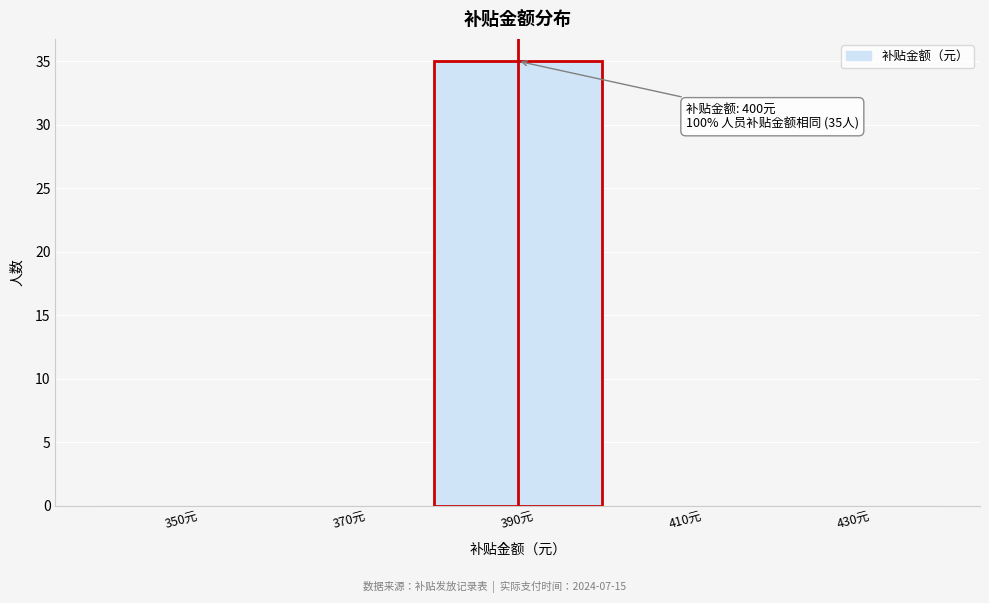

Reading left to right, transcribe all the data shown in this chart.

350元=0	370元=0	390元=35	410元=0	430元=0